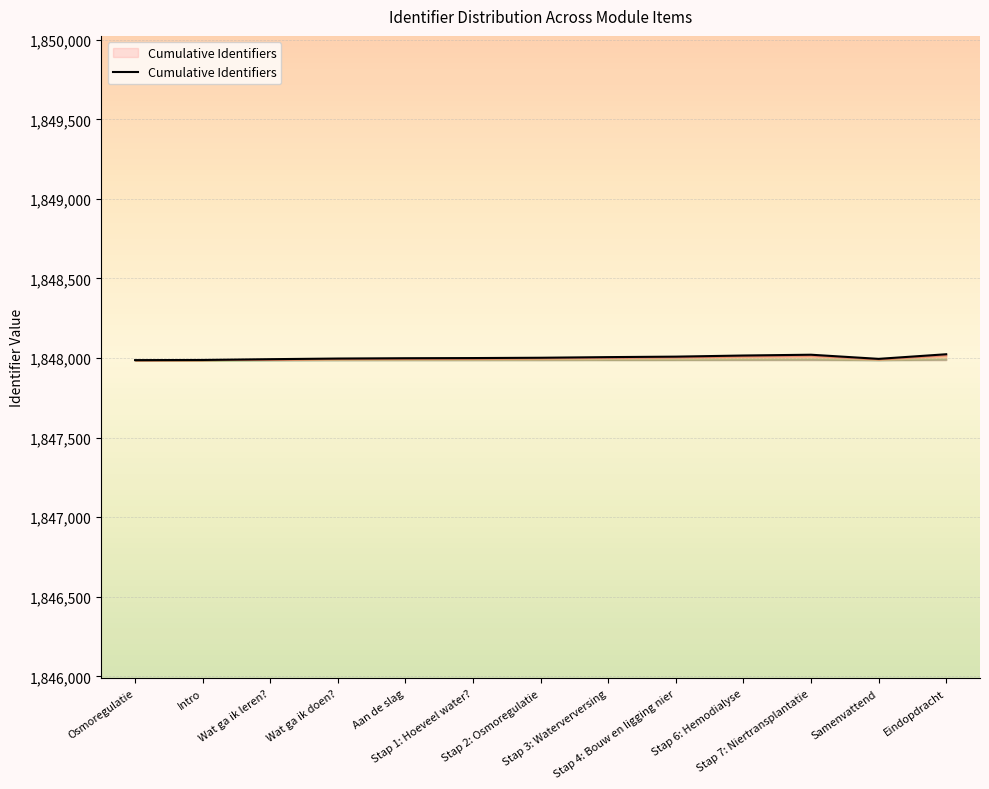

What is the minimum value shown in the chart?

1847987